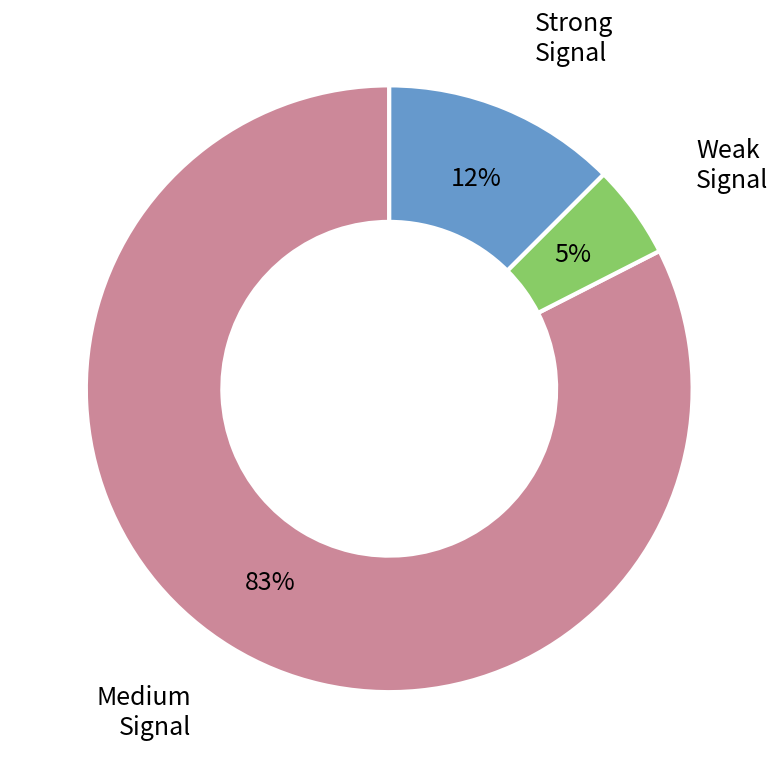

Which has a higher value, Strong Signal or Medium Signal?

Medium Signal